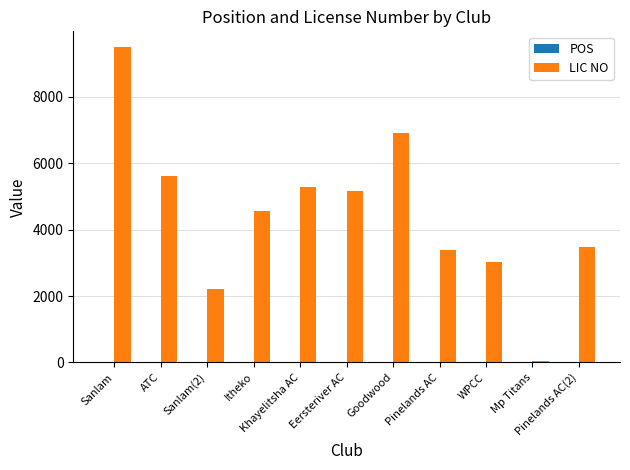

What is the sum of all LIC NO values?

49205